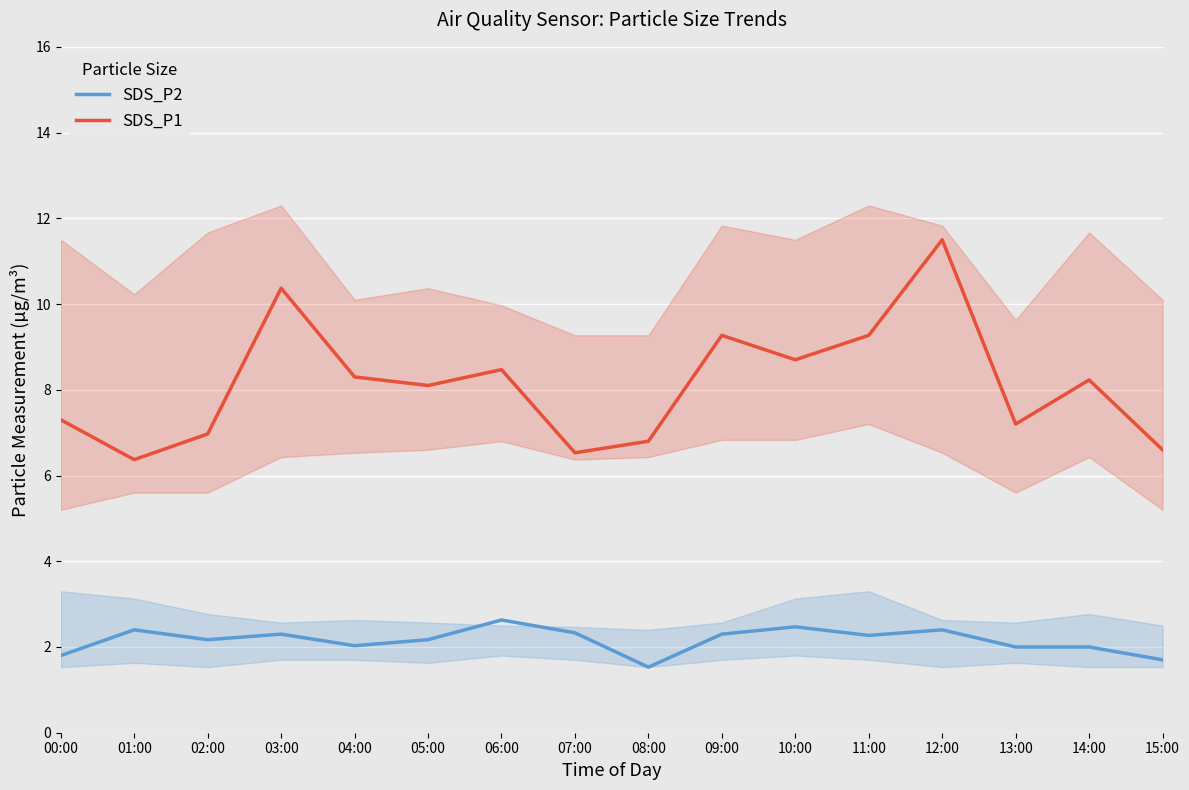

How many values in the SDS_P1 series exceed 8?

9